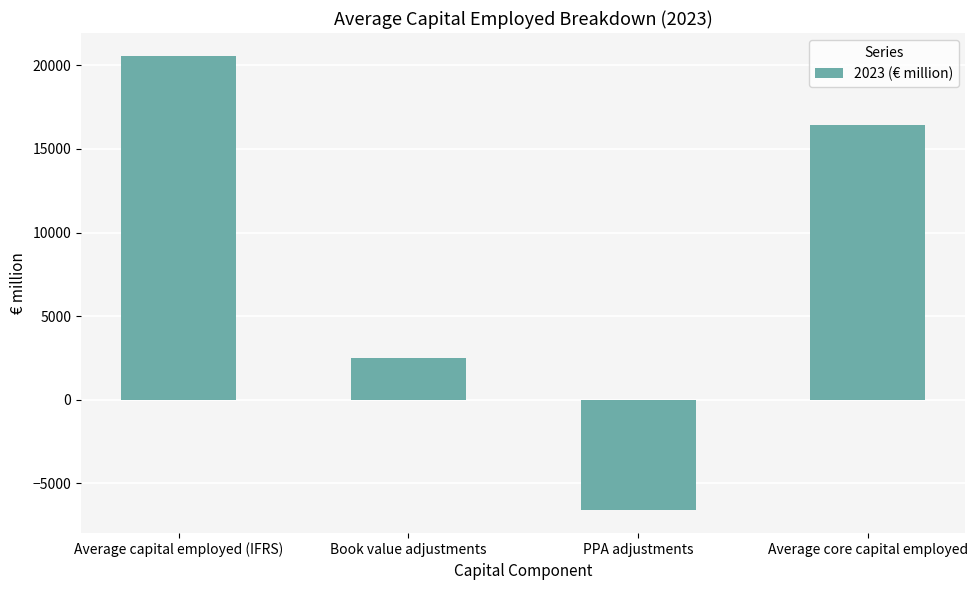

At which label is the value closest to 6979?

Book value adjustments